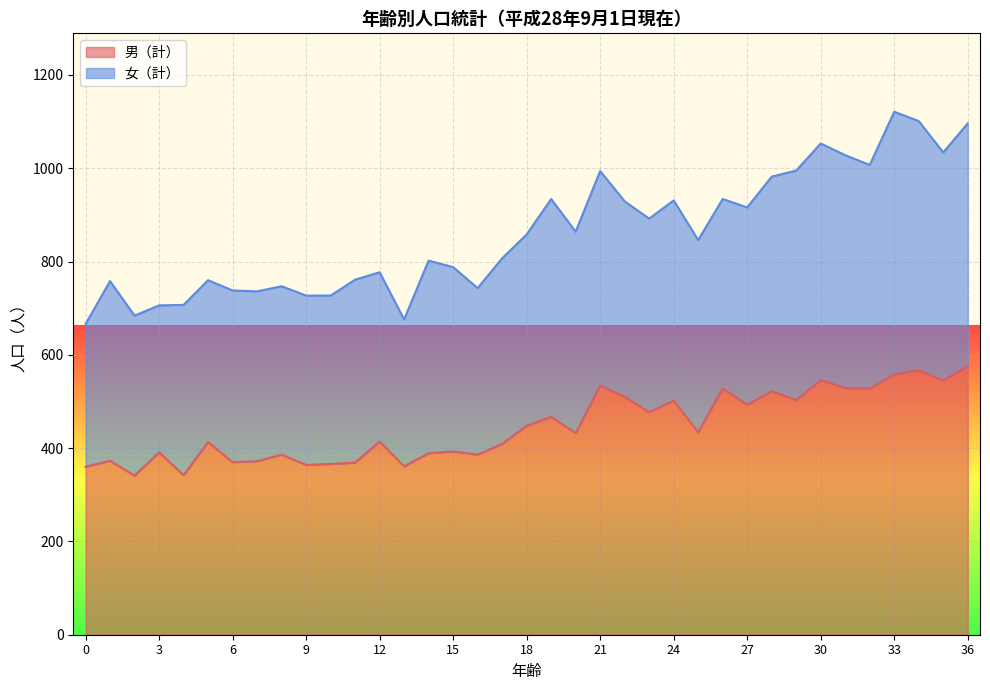

At which category does the data reach its first local peak?

1